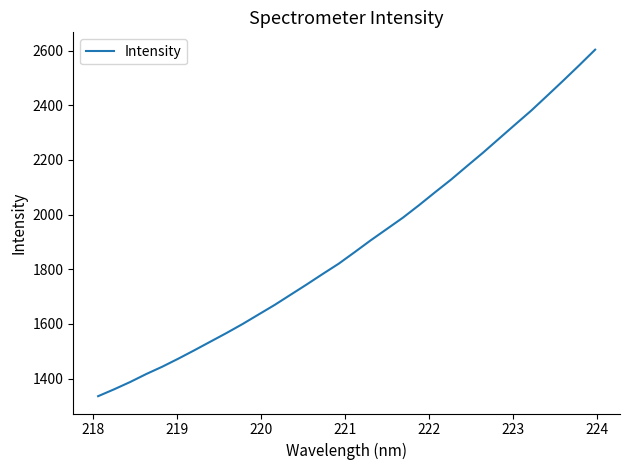

What is the difference between the maximum and minimum values?

1267.2